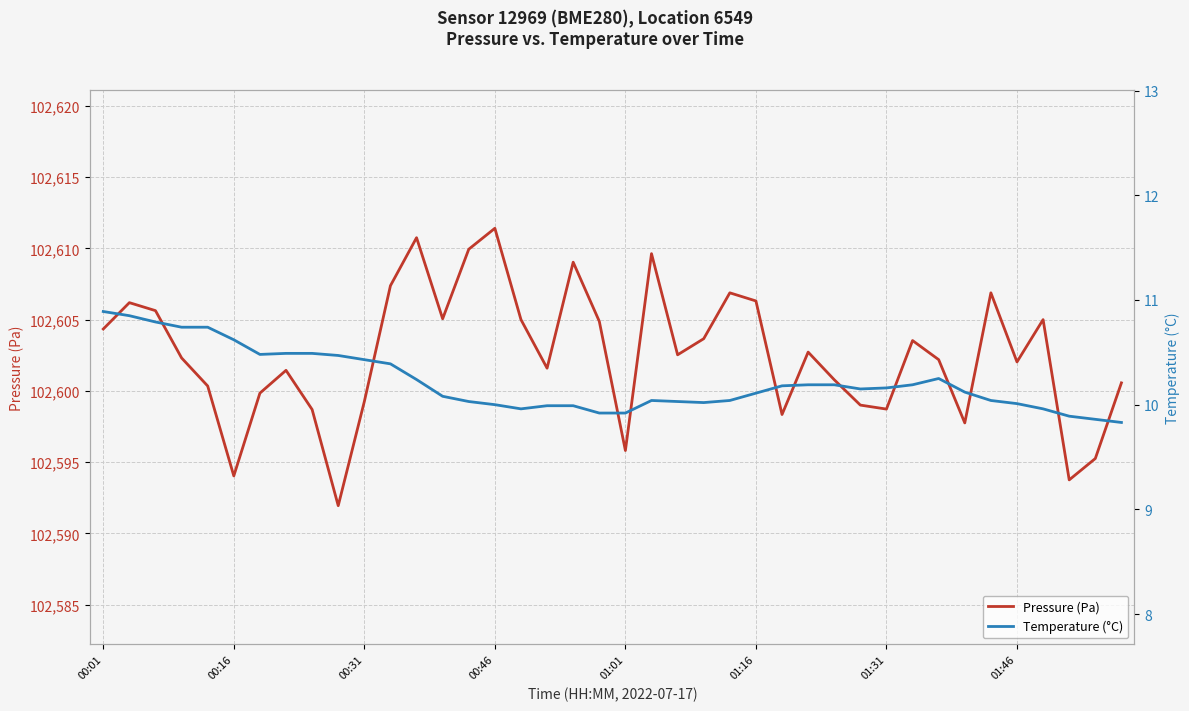

At how many categories does at least one series exceed 32222?

40